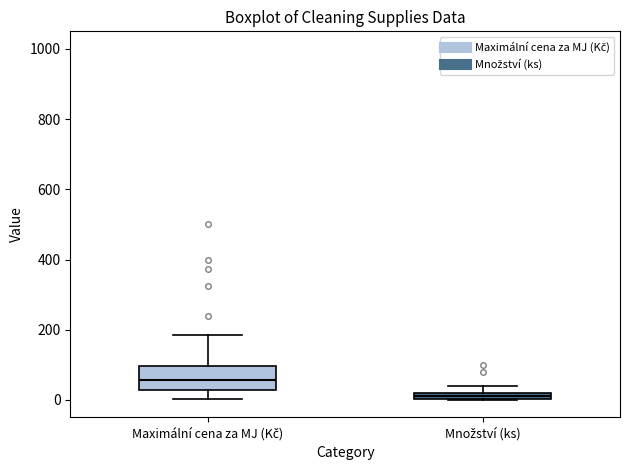

Which box is the tallest, from its lower edge to its upper edge?

Maximální cena za MJ (Kč)